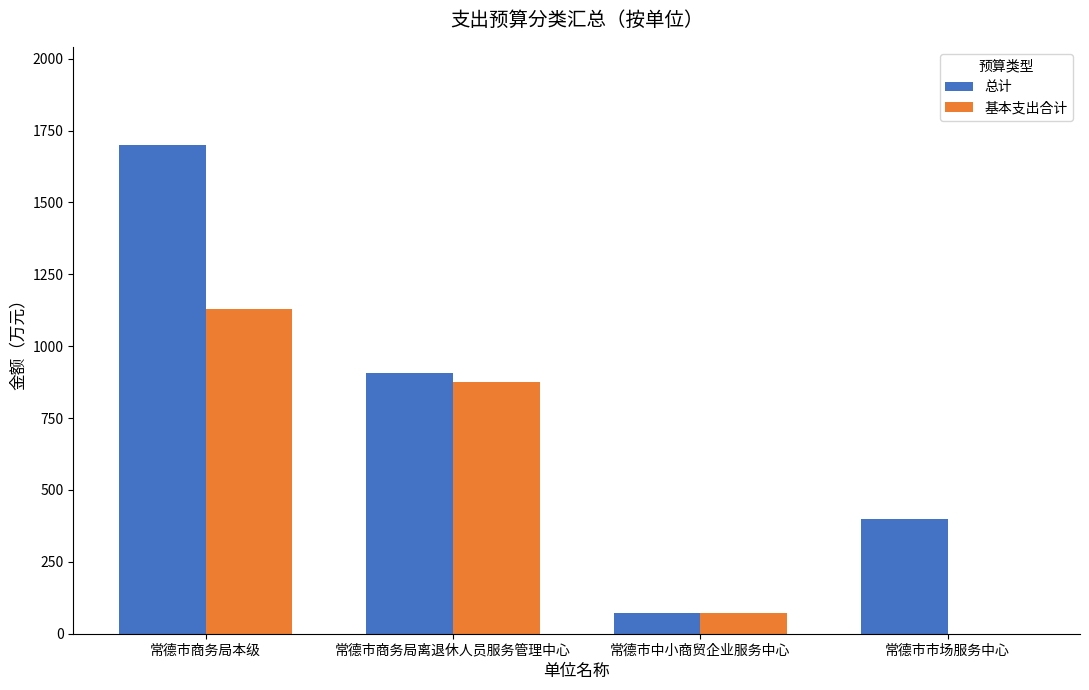

What is the approximate value of 总计 at 常德市商务局本级?

1701.2